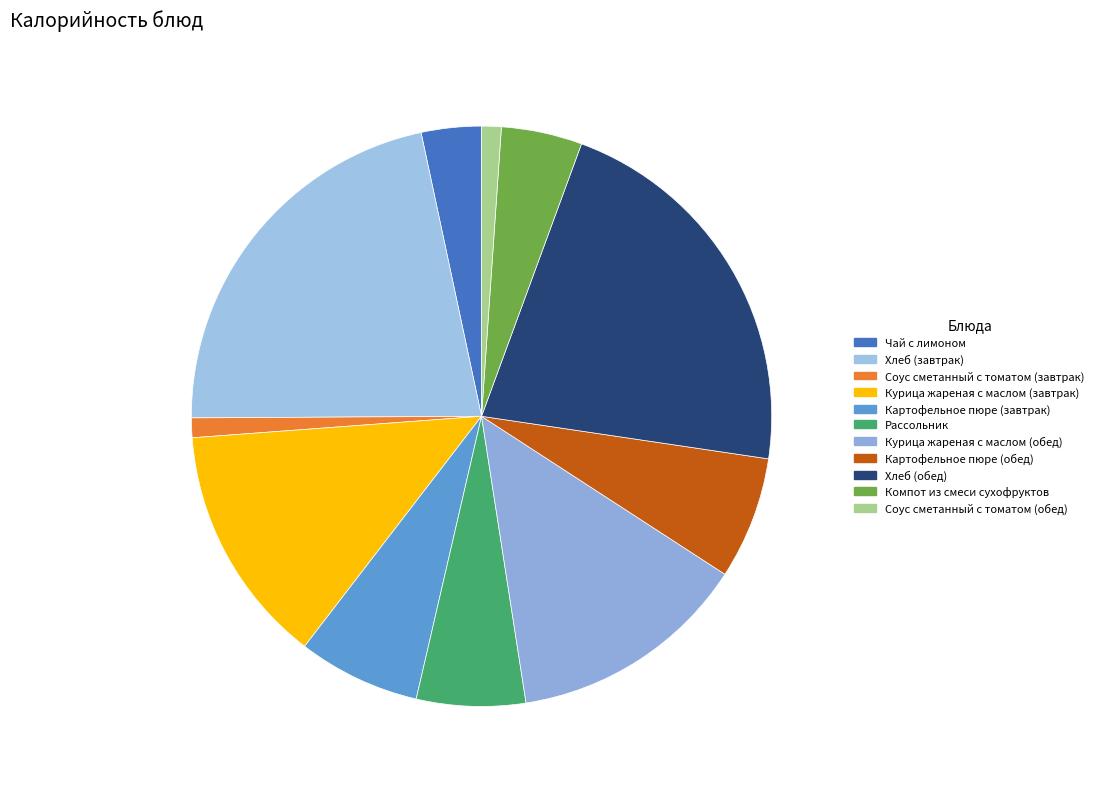

To the nearest percent, what is the difference between the largest and smallest slice percentages?

21%